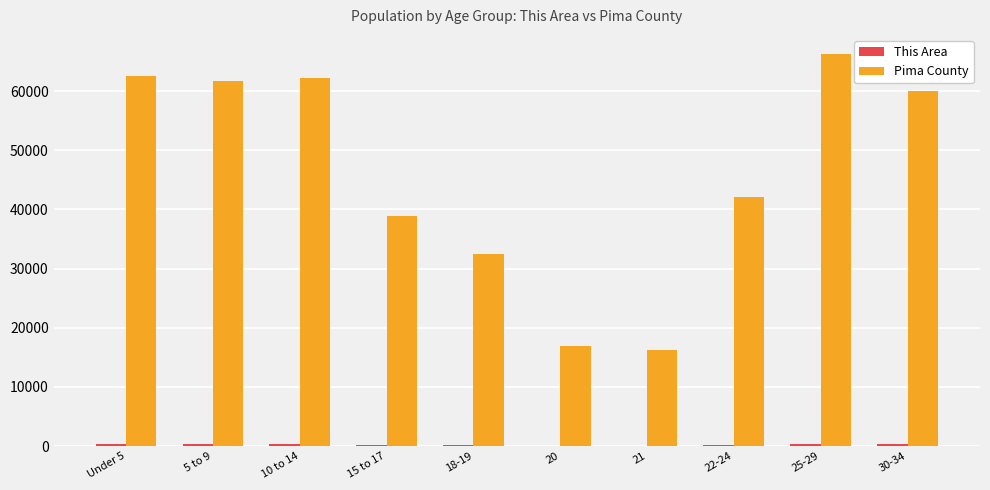

Which series changed the most between 5 to 9 and 15 to 17?

Pima County